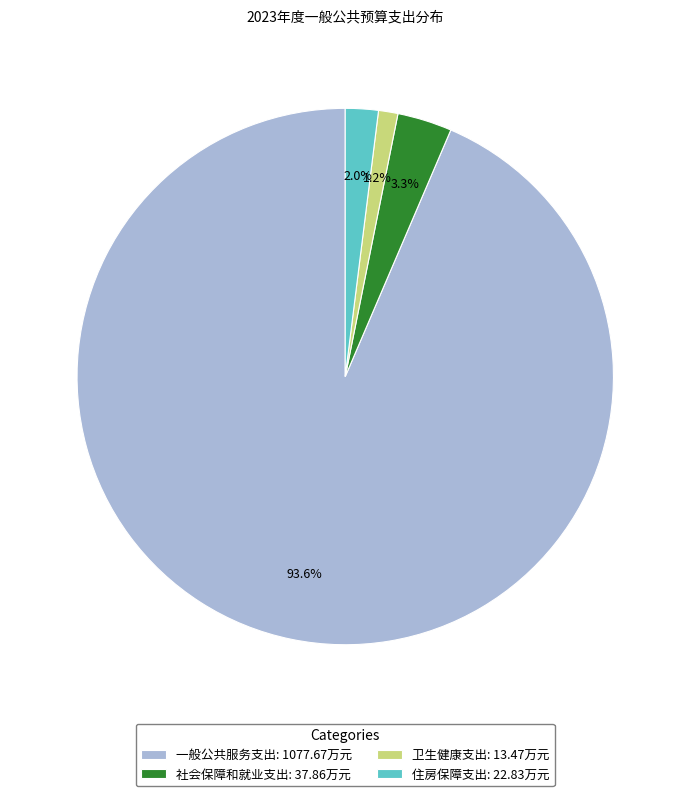

Is the sum of 卫生健康支出 and 社会保障和就业支出 greater than half?

No